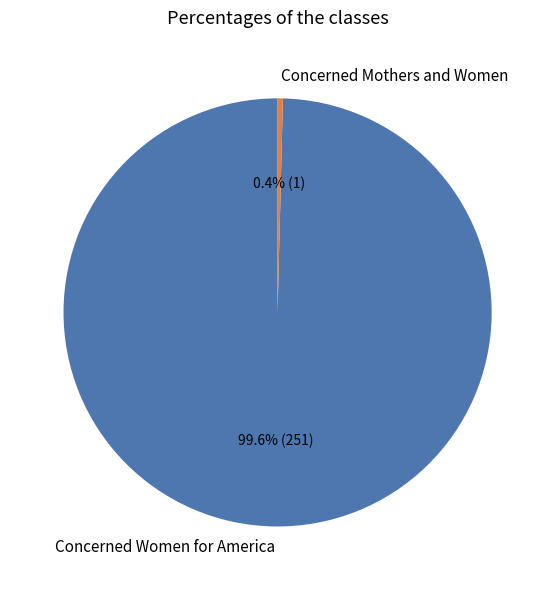

To the nearest percent, what is the difference between the largest and smallest slice percentages?

99%